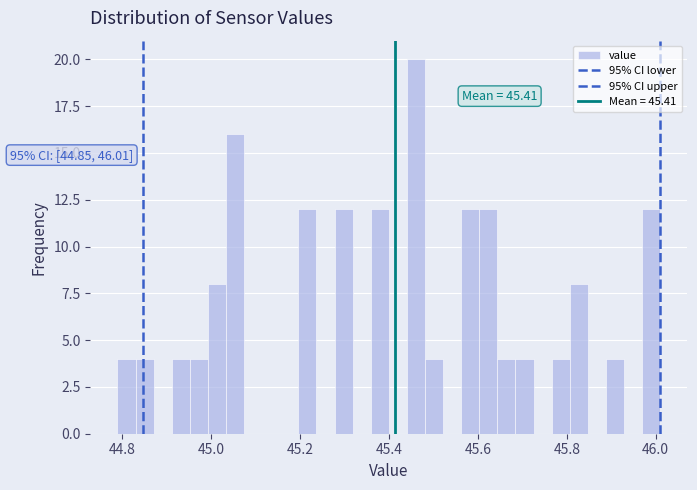

Read against the x-axis, roughly where is the centre of the tallest bar?

45.46